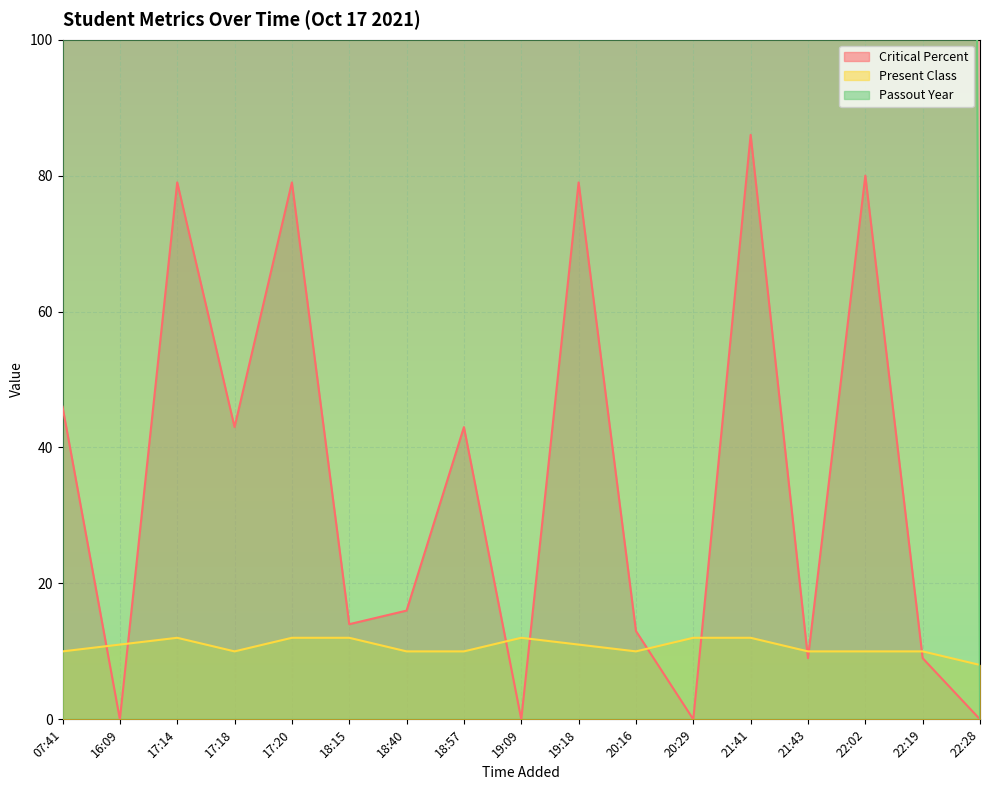

What position from the left is 18:40?

7